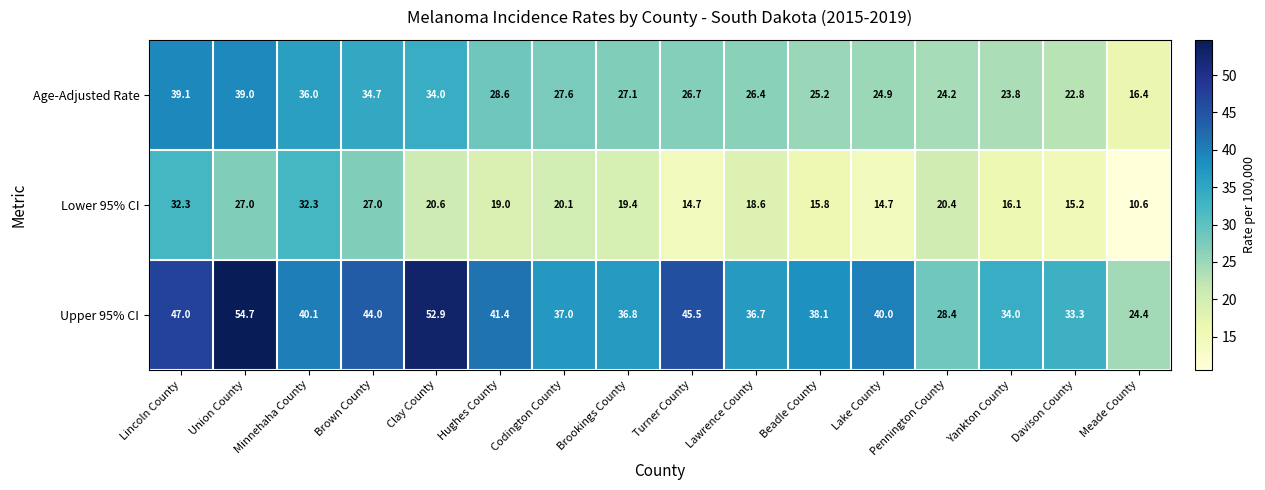

Is the value of Age-Adjusted Rate at Pennington County greater than the value of Upper 95% CI at Codington County?

No